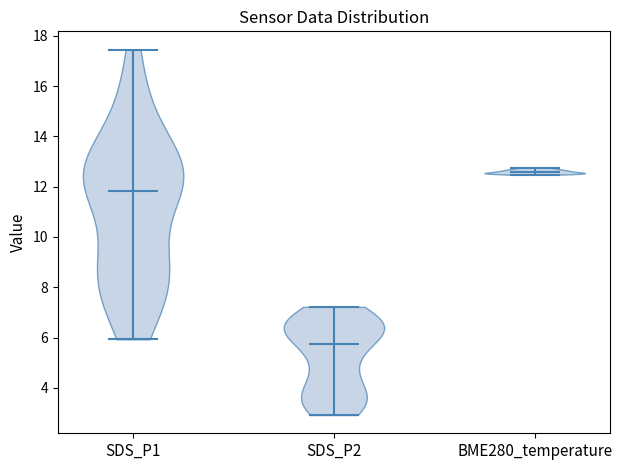

Reading left to right, read every violin against the y-axis: where its median line is, and the lowest and highest points it reaches. The values are not printed on the chart, so give them approximately, as read against the axis.

SDS_P1: median line 11.8, lowest point 6.0, highest point 17.4
SDS_P2: median line 5.8, lowest point 3.0, highest point 7.2
BME280_temperature: median line 12.6, lowest point 12.4, highest point 12.8